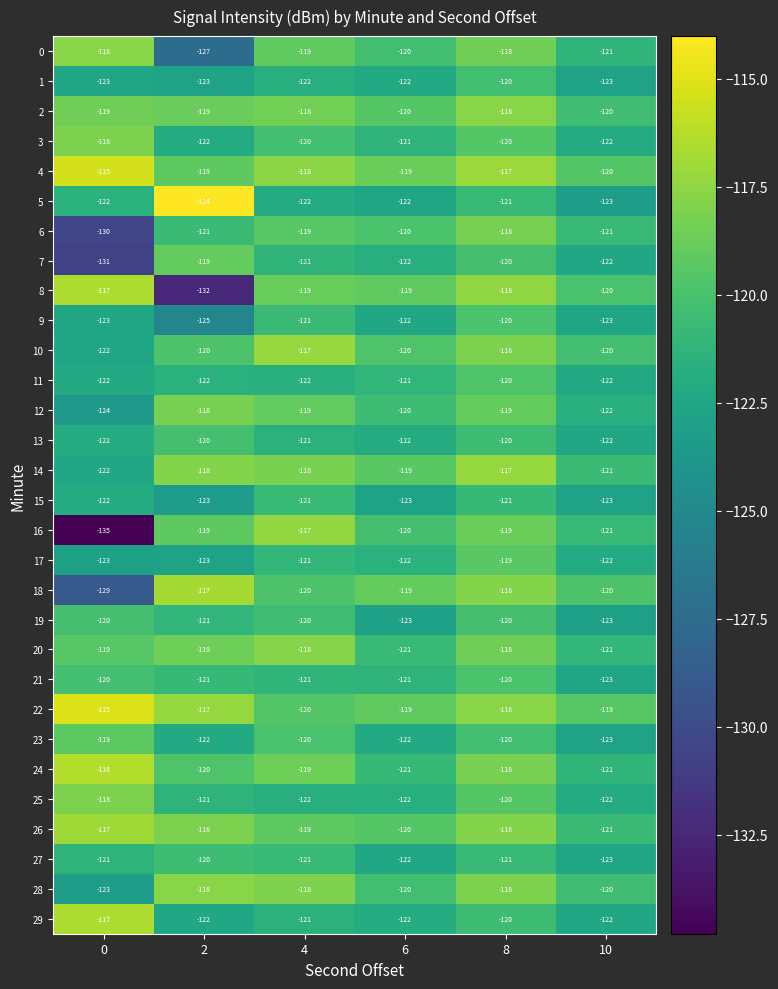

Read the 29 value at 8.

-120